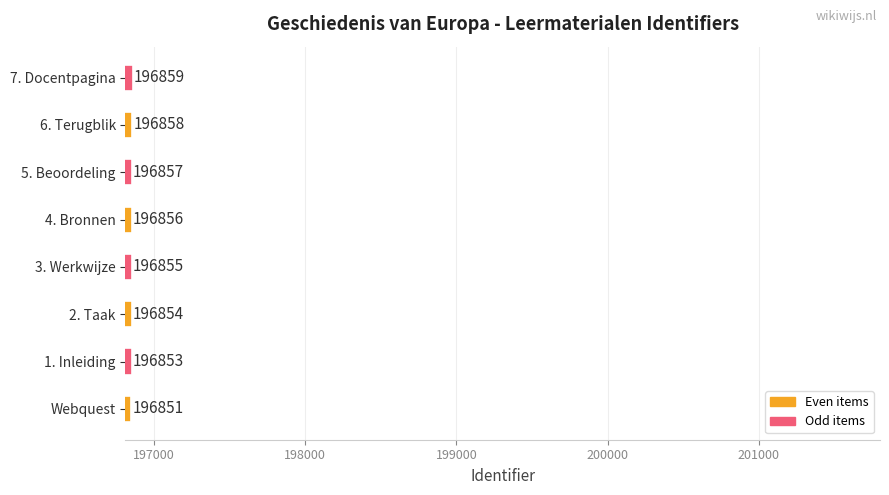

At which category does the chart reach its peak across all series?

7. Docentpagina